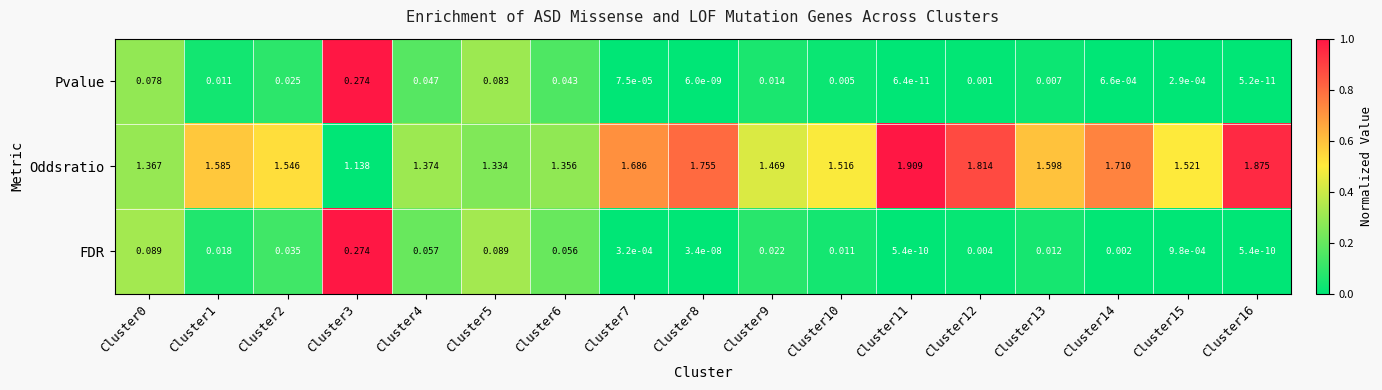

Which series has the largest total across all categories?

Oddsratio